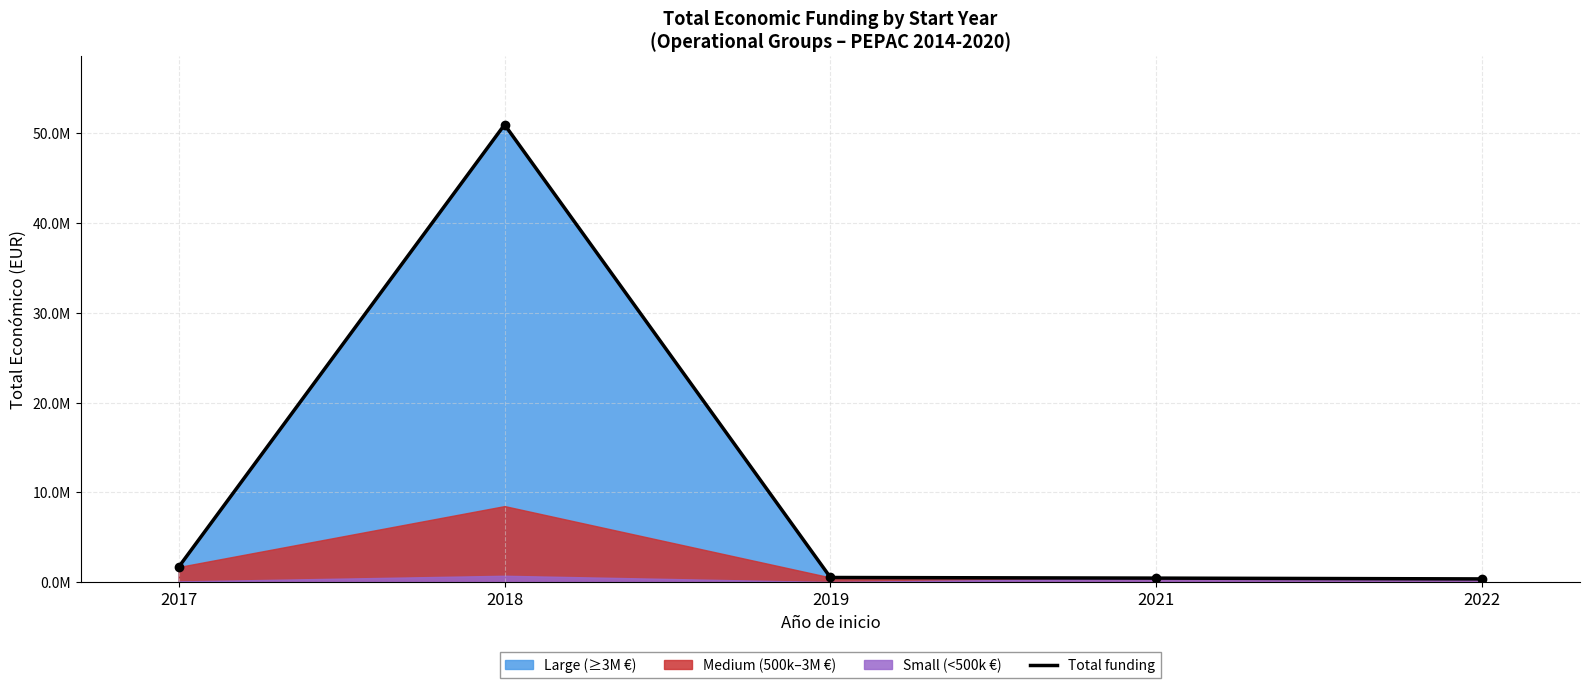

How many values are below 511047?

2